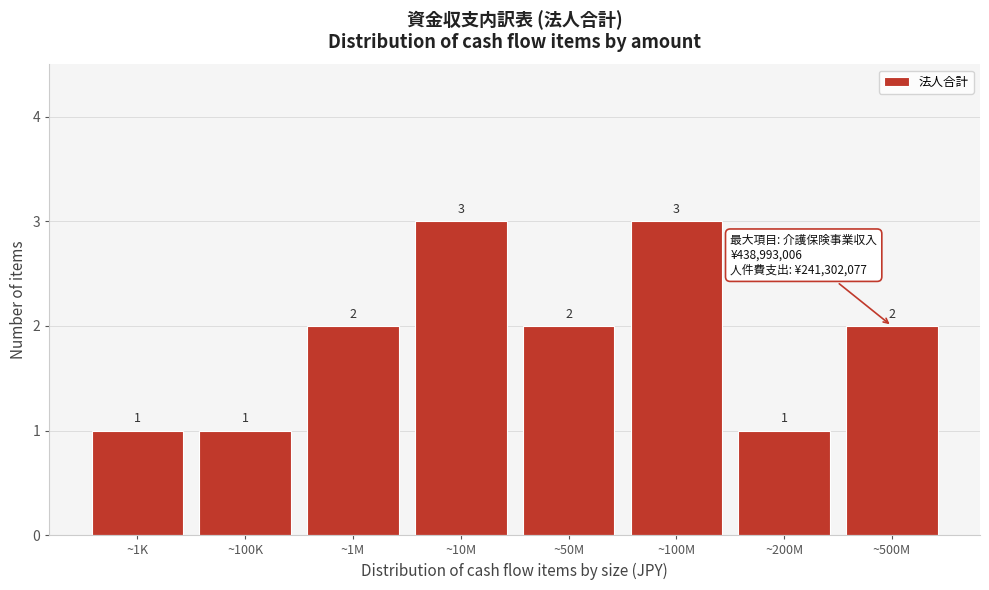

Reading left to right, list all the values displayed in this chart.

~1K=1	~100K=1	~1M=2	~10M=3	~50M=2	~100M=3	~200M=1	~500M=2